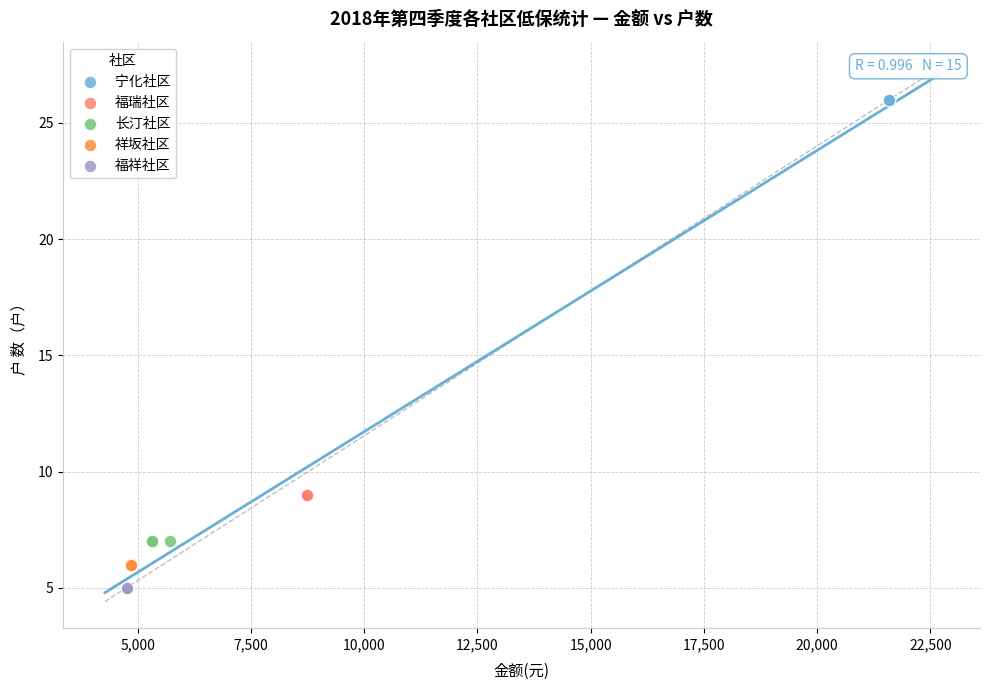

Which series reaches the maximum Y coordinate?

宁化社区